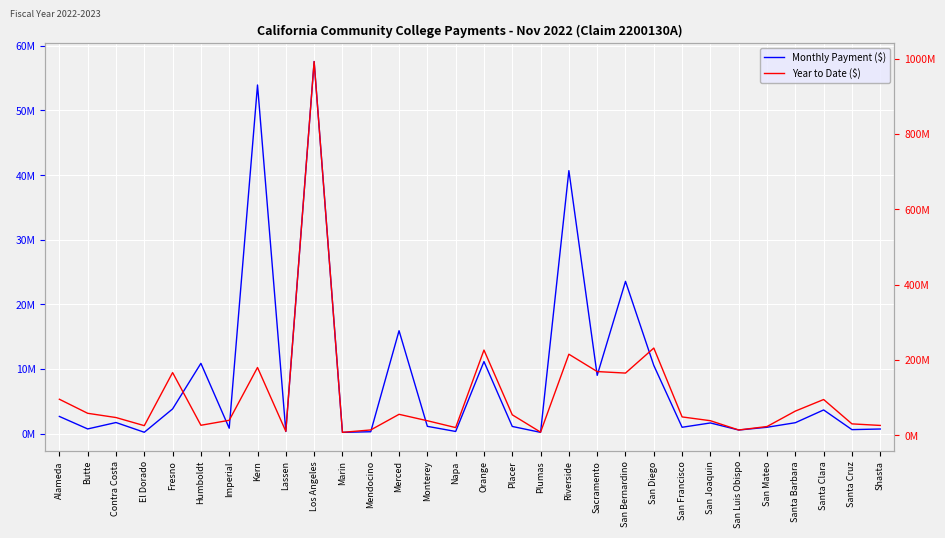

True or false: Monthly Payment ($) and Year to Date ($) cross at least once.

False